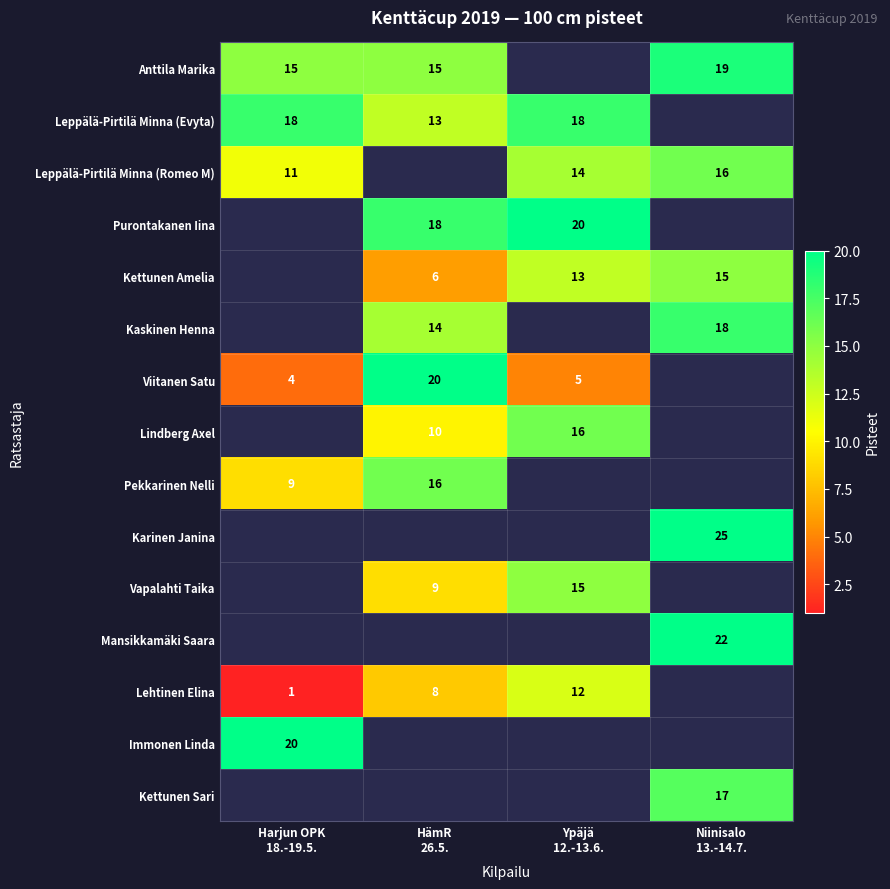

Read the Kettunen Amelia value at Ypäjä 12.-13.6..

13.0